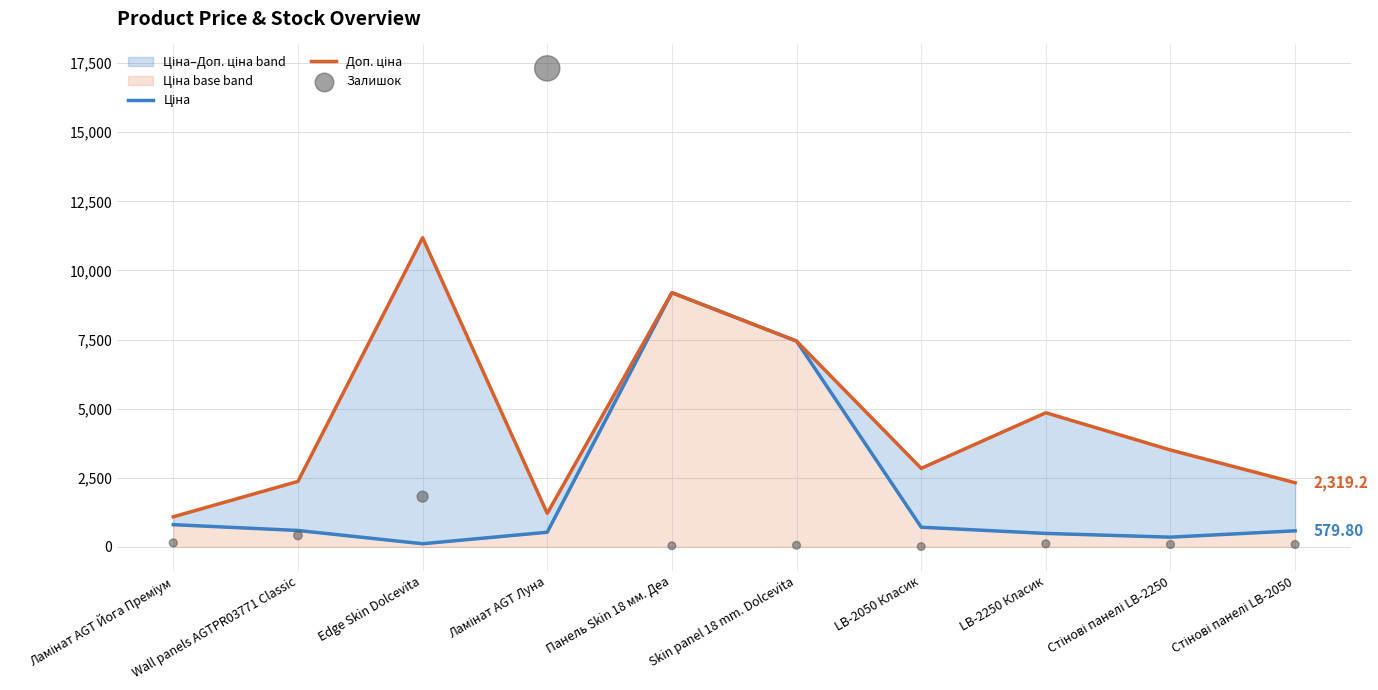

At how many categories does at least one series exceed 8744?

3